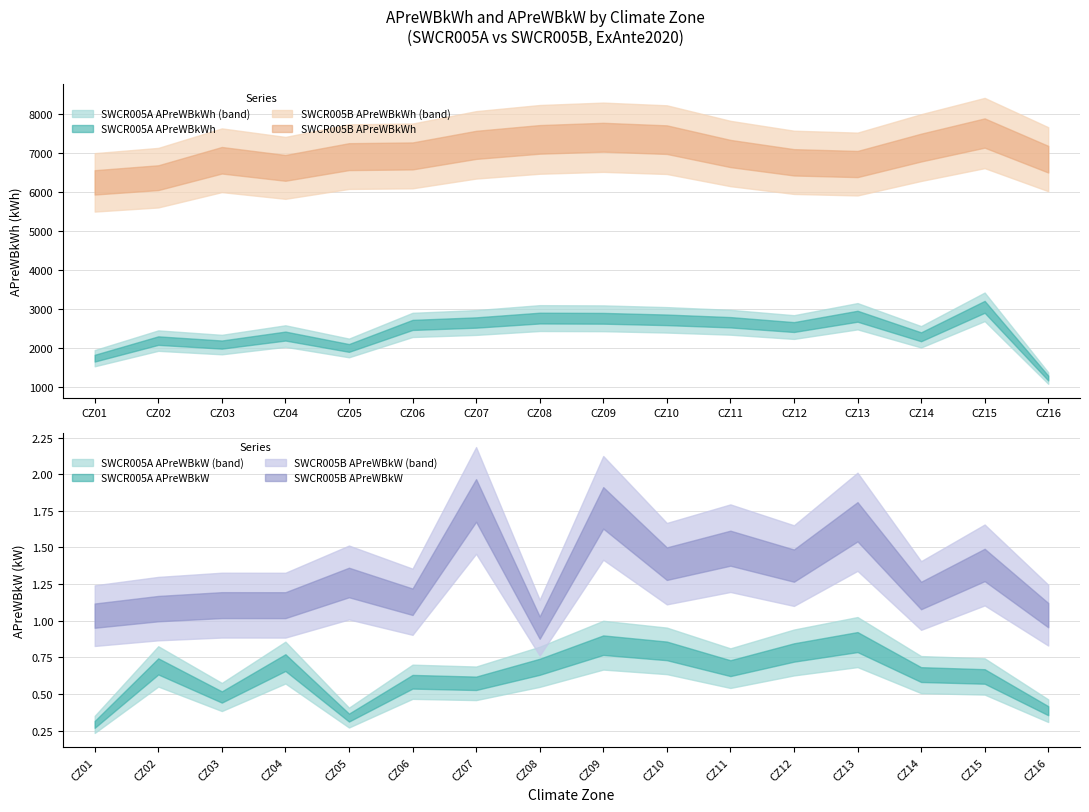

What is the value of the SWCR005B_APreWBkW point at the 16th from the left?

1.0